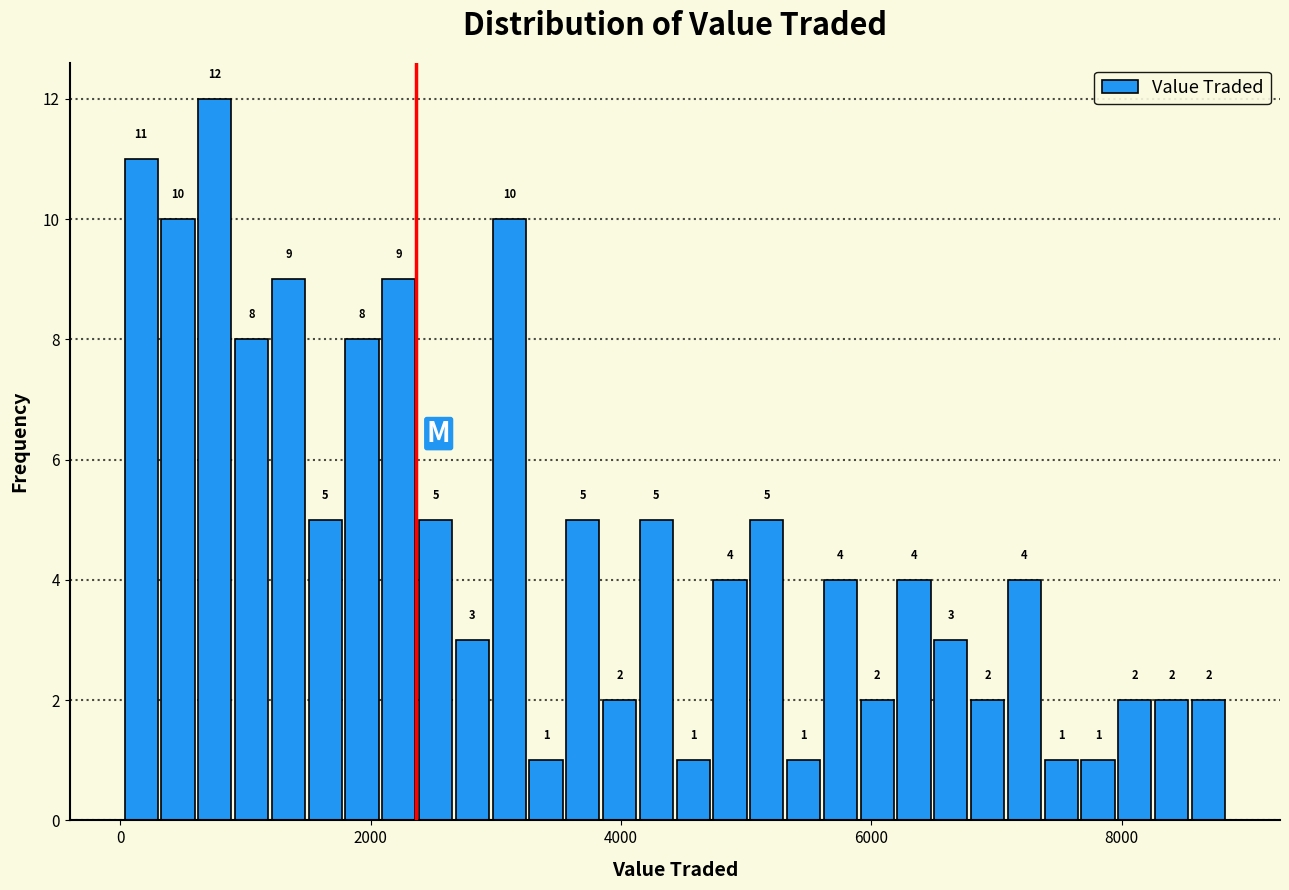

Read against the x-axis, roughly where is the centre of the tallest bar?

800